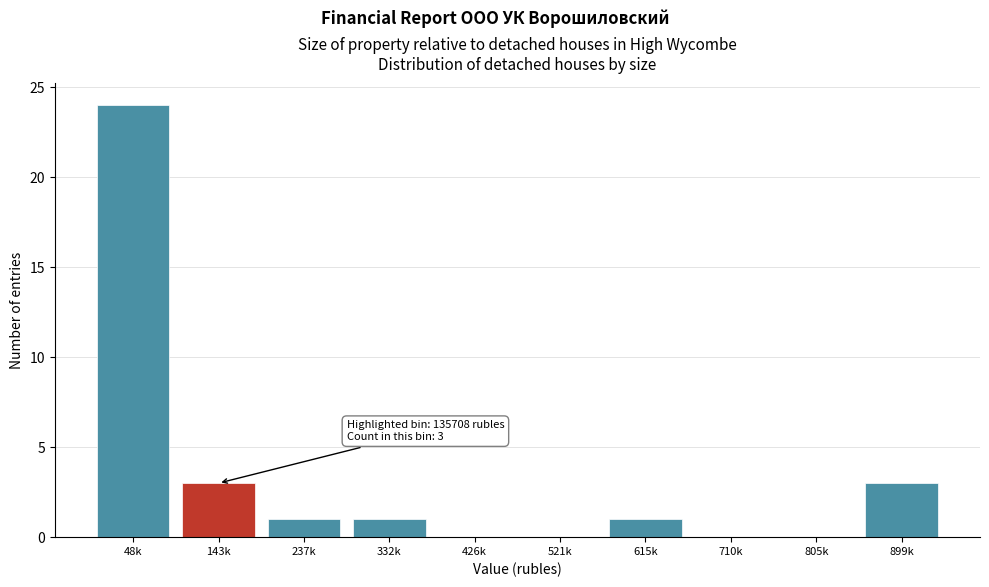

Reading left to right, transcribe all the data shown in this chart.

48k=24	143k=3	237k=1	332k=1	426k=0	521k=0	615k=1	710k=0	805k=0	899k=3